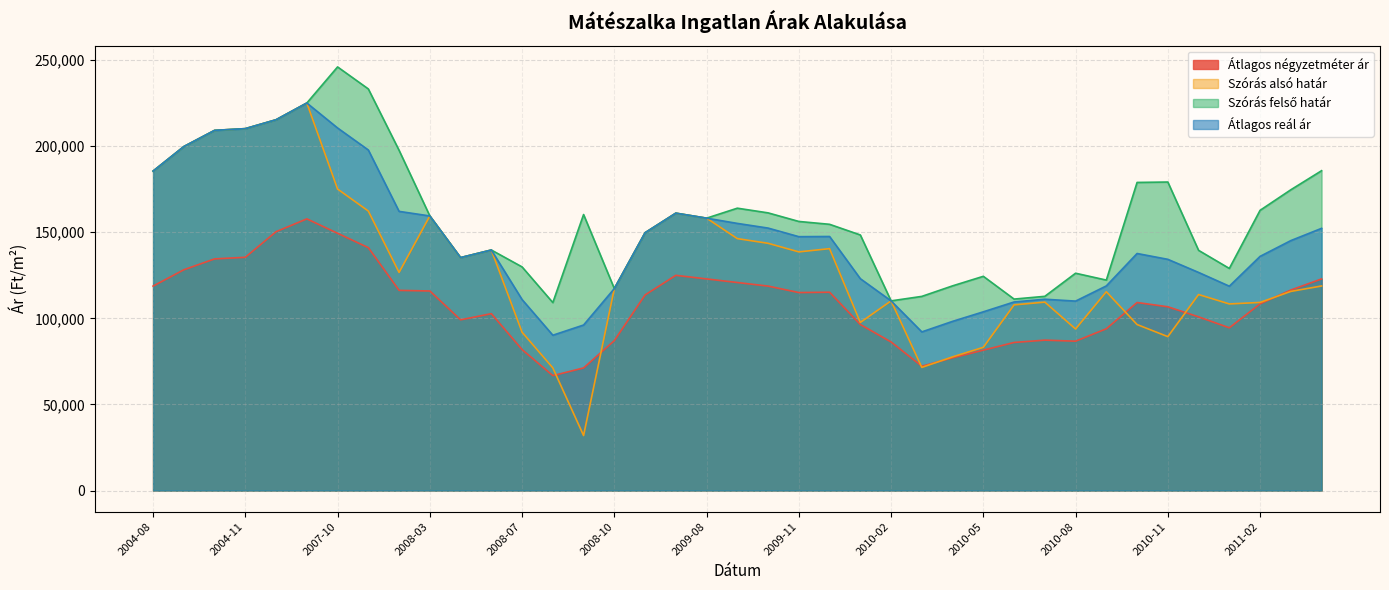

The value of Szórás alsó határ at 2009-08 is 54704. True or false?

False